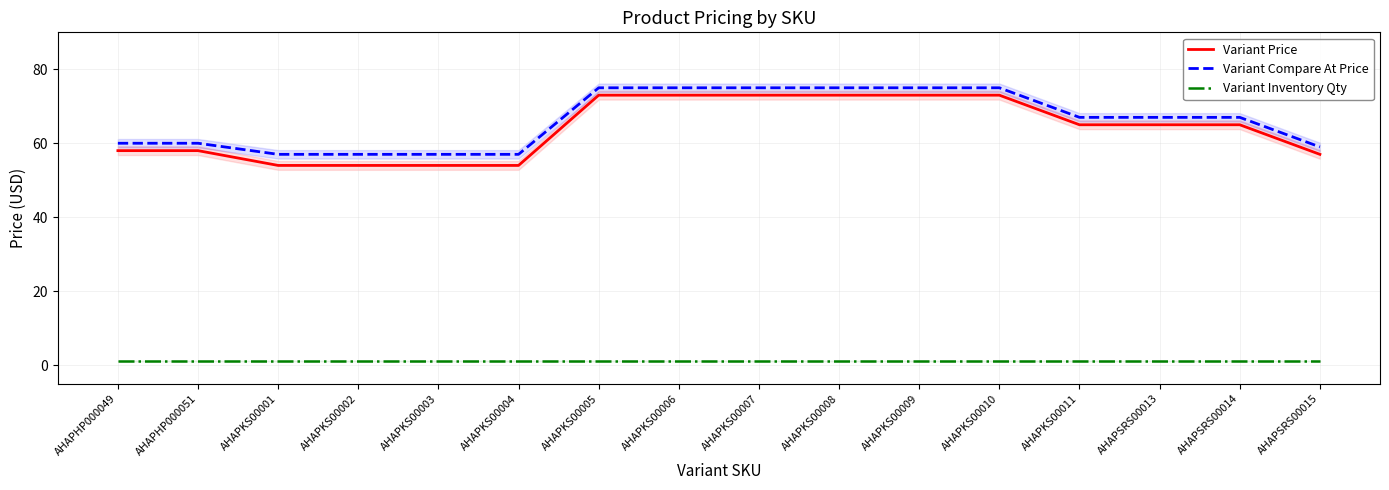

Rank the categories by Variant Compare At Price value from highest to lowest.

AHAPKS00005, AHAPKS00006, AHAPKS00007, AHAPKS00008, AHAPKS00009, AHAPKS00010, AHAPKS00011, AHAPSRS00013, AHAPSRS00014, AHAPHP000049, AHAPHP000051, AHAPSRS00015, AHAPKS00001, AHAPKS00002, AHAPKS00003, AHAPKS00004